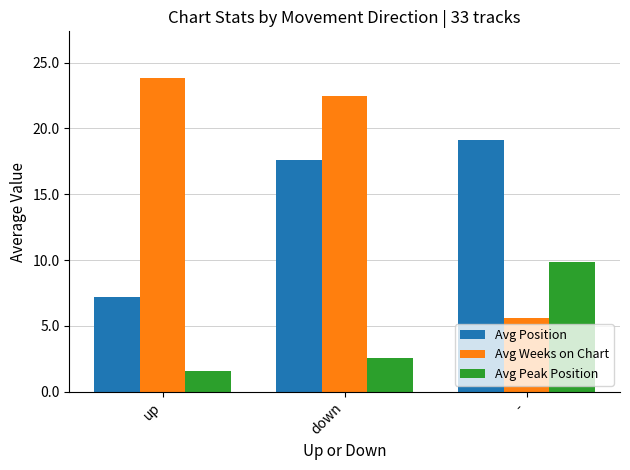

Does the chart contain any negative values?

No